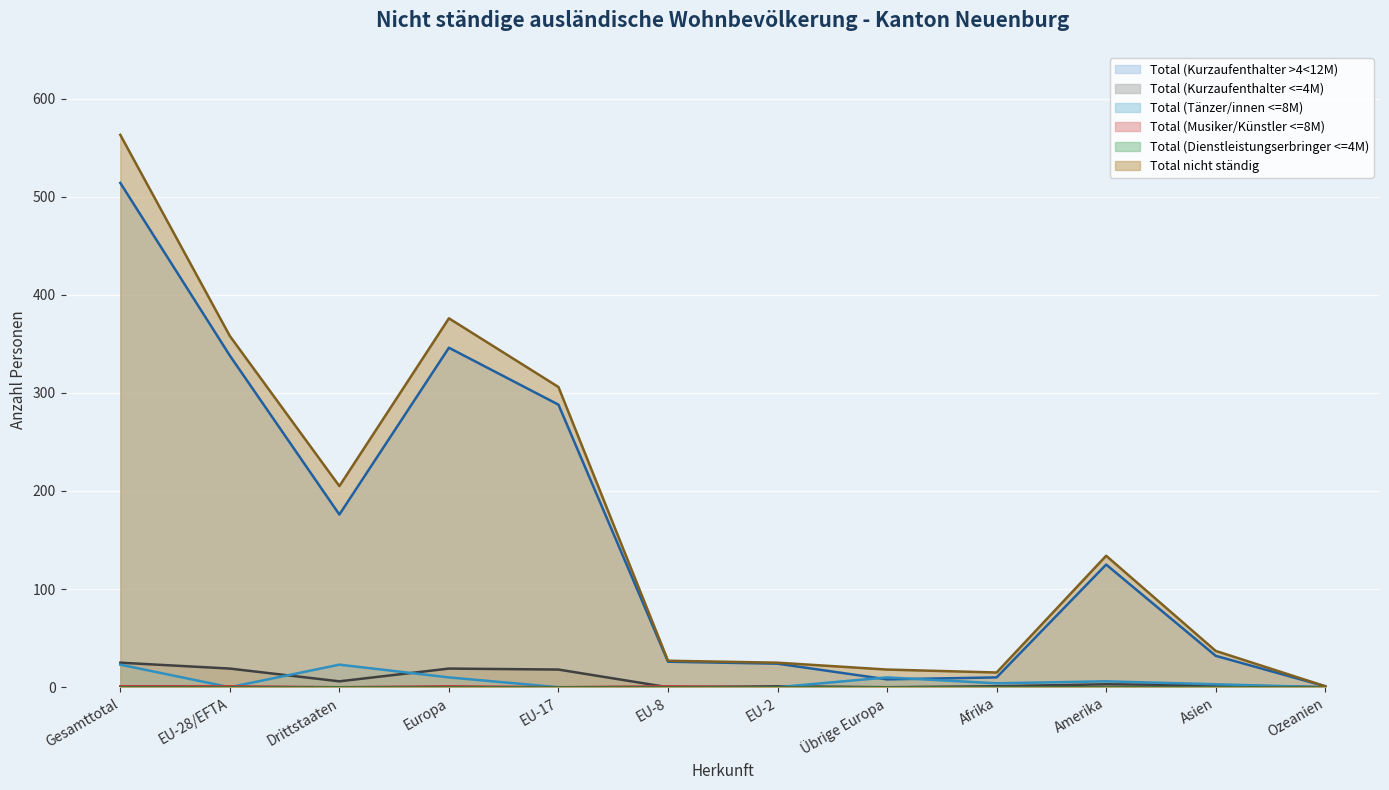

True or false: Total (Kurzaufenthalter >4<12M) has a value of 514 at Gesamttotal.

True